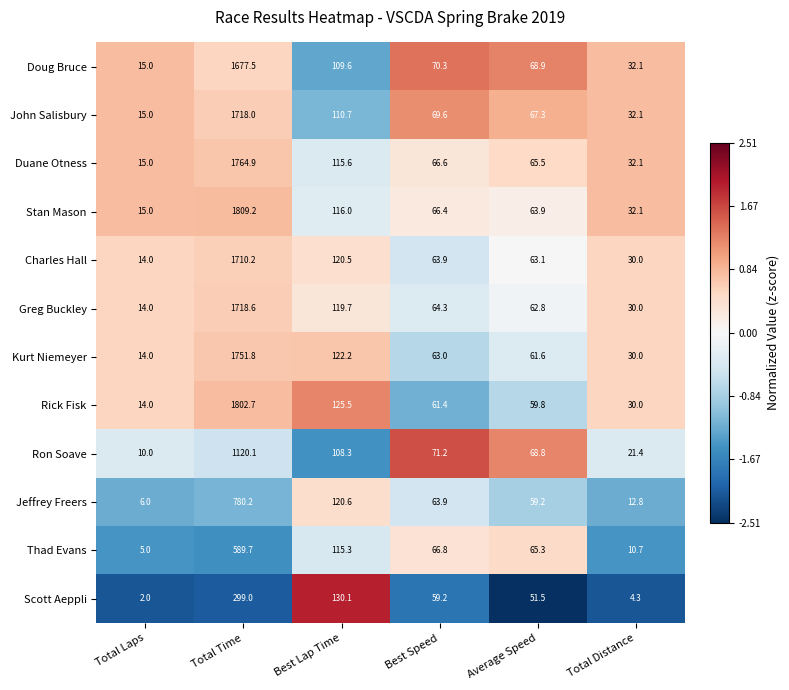

What is the average value of the Thad Evans series?

142.1